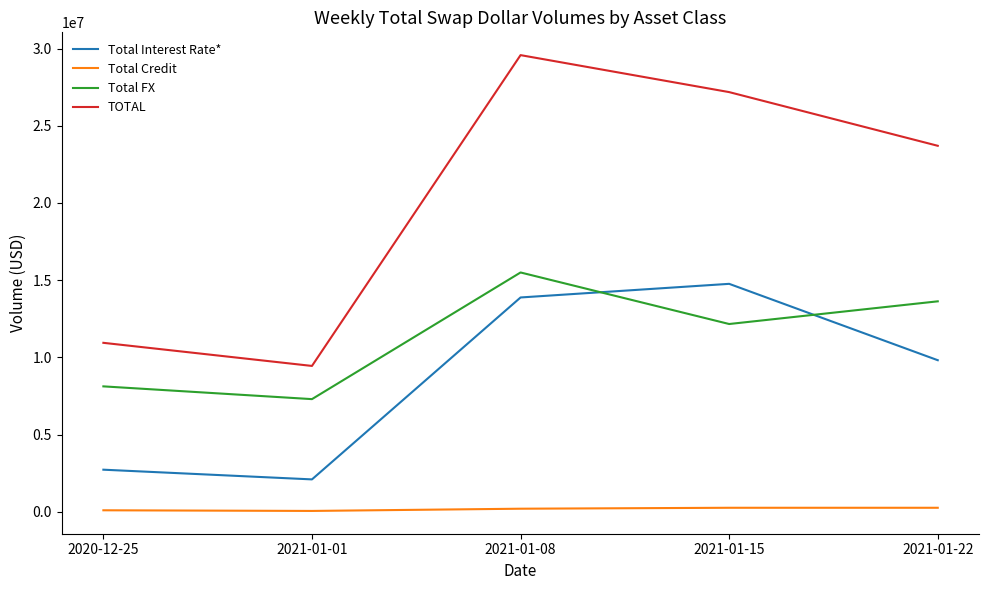

The value of Total FX at 2021-01-22 is 19051268. True or false?

False